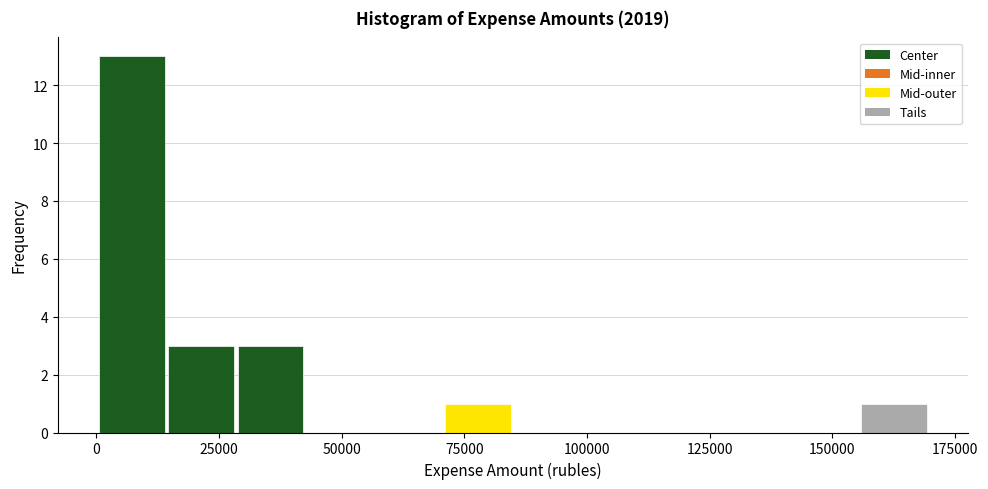

Around what value on the x-axis is the tallest bar? Give the approximate position of its centre, as read against the axis.

5000